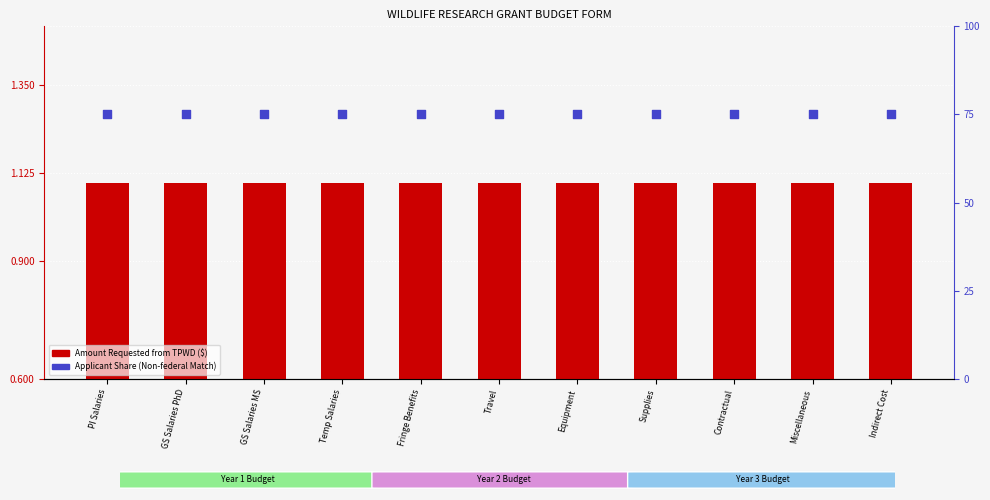

What are all the series names shown in the legend?

Amount Requested from TPWD ($), Applicant Share (Non-federal Match)